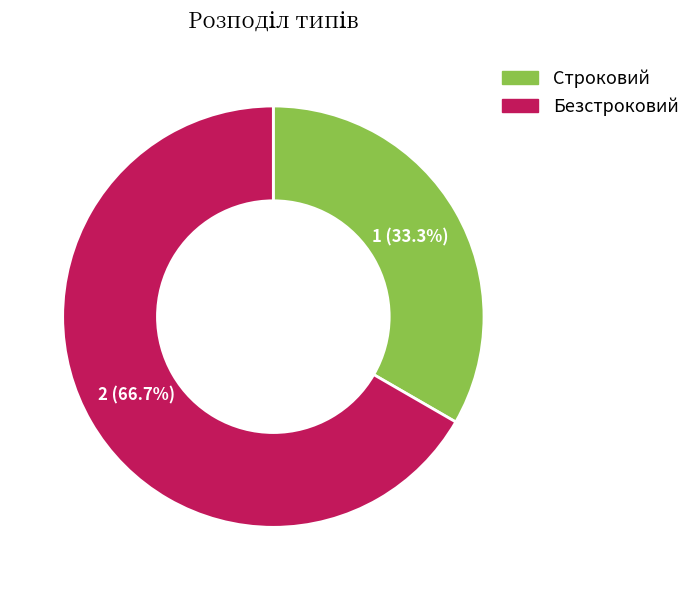

What is the largest slice in the pie chart?

Безстроковий